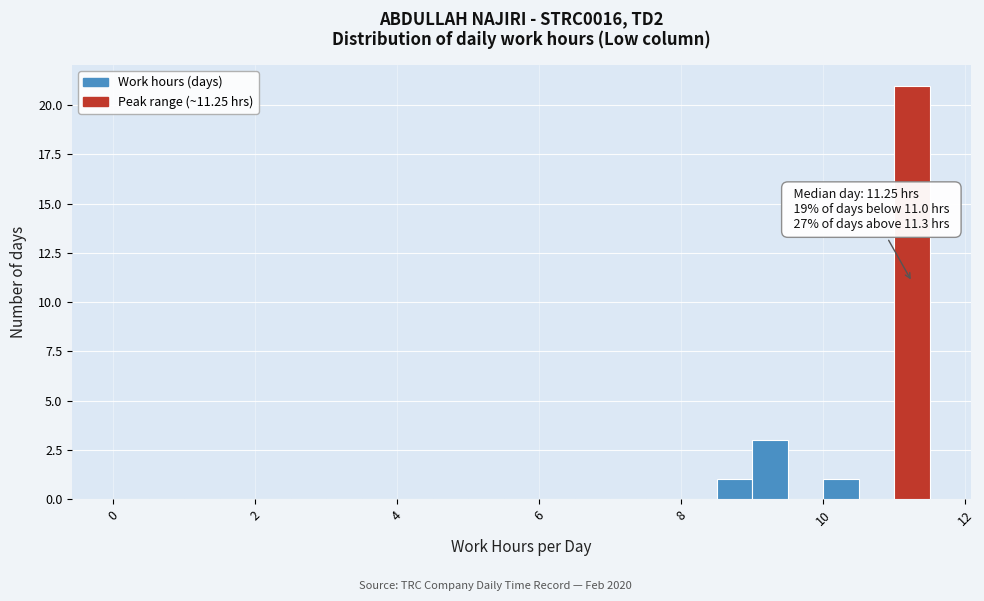

Read against the x-axis, roughly where is the centre of the tallest bar?

11.2